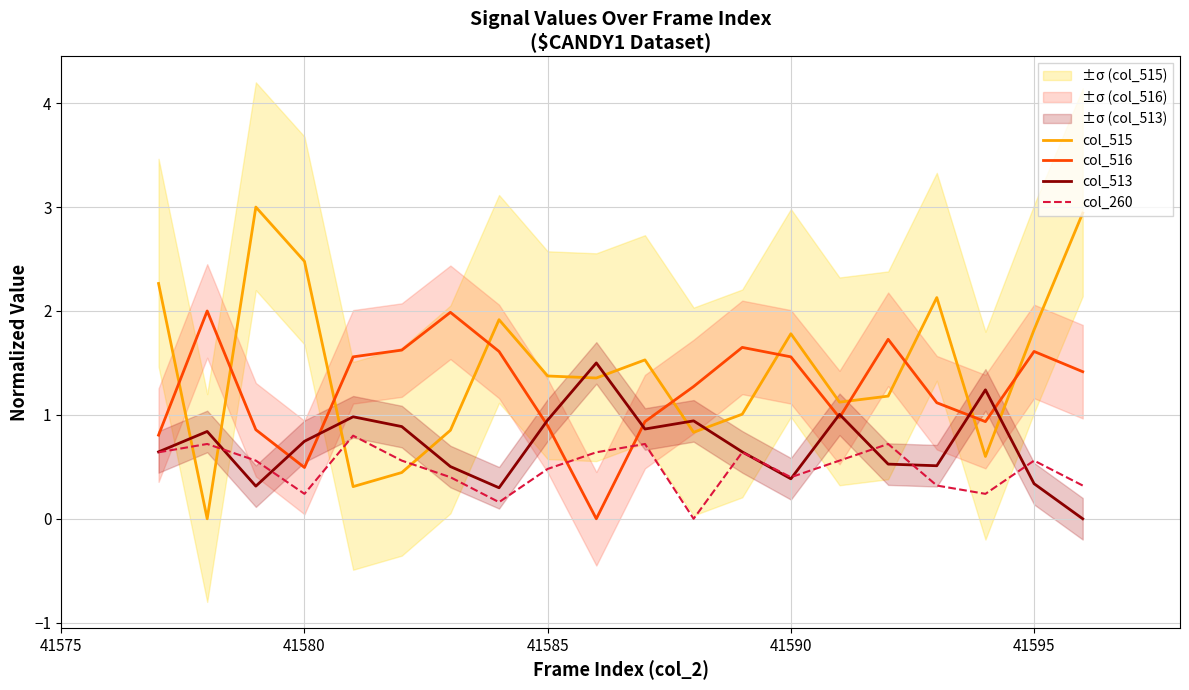

Which series ends up on top after the final intersection of col_260 and col_516?

col_516